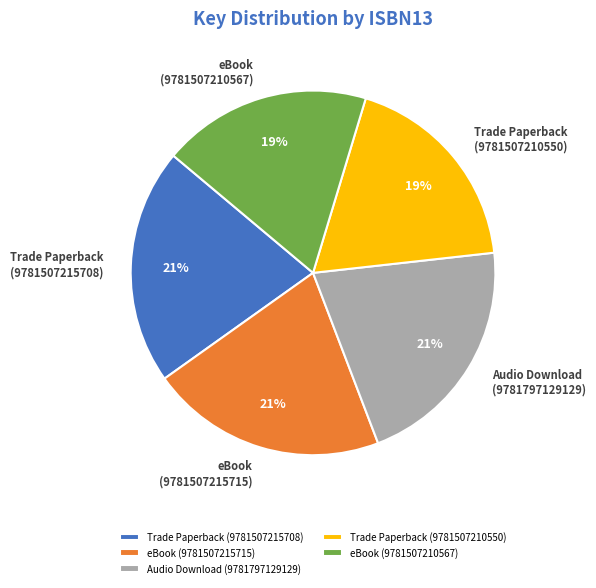

Do Trade Paperback (9781507215708) and eBook (9781507210567) together represent more than half of the pie?

No